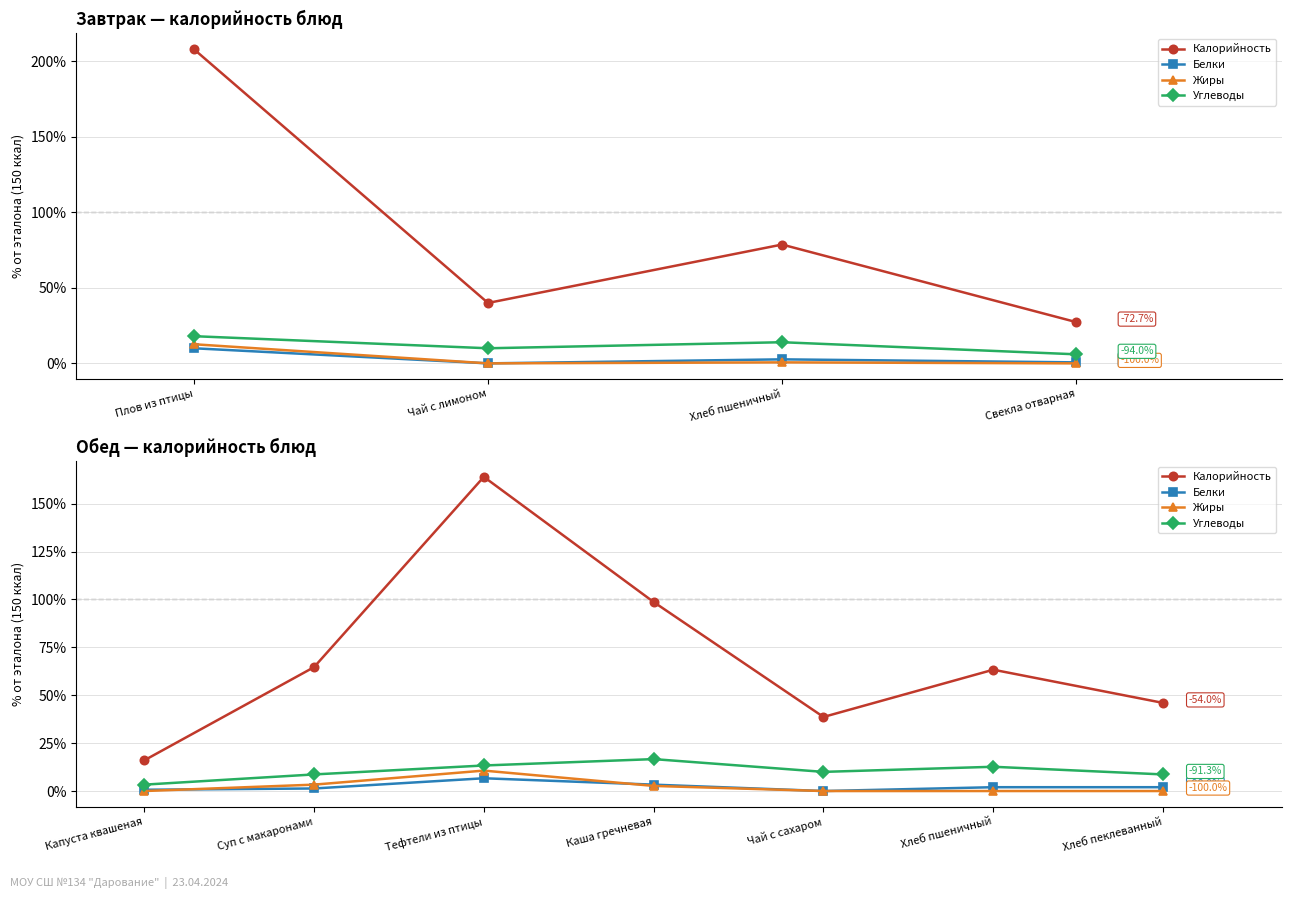

Is it true that Жиры equals 5.2 at Хлеб пеклеванный?

False